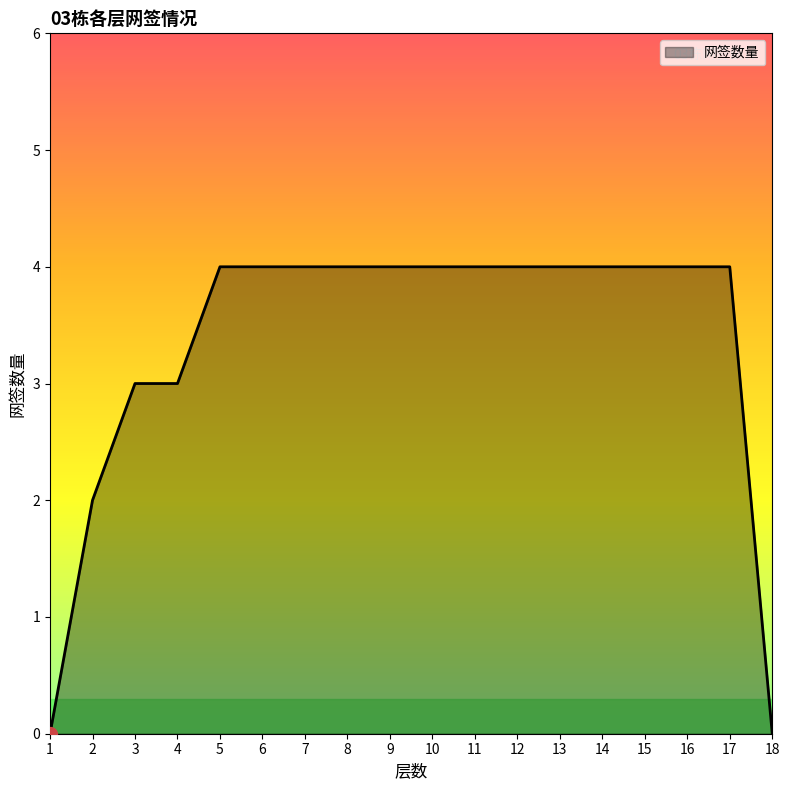

Is it true that the value at 1 is -3?

False